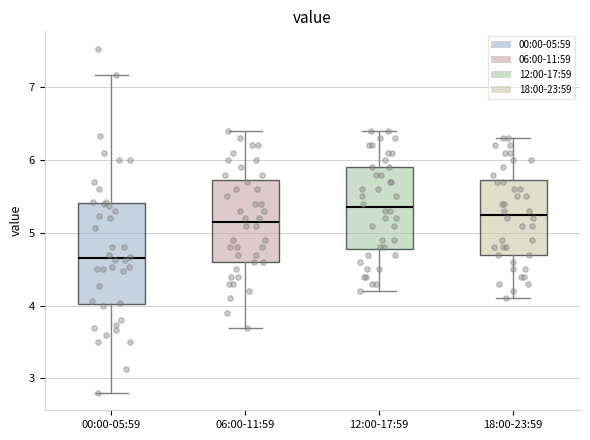

Which box is the tallest, from its lower edge to its upper edge?

00:00-05:59